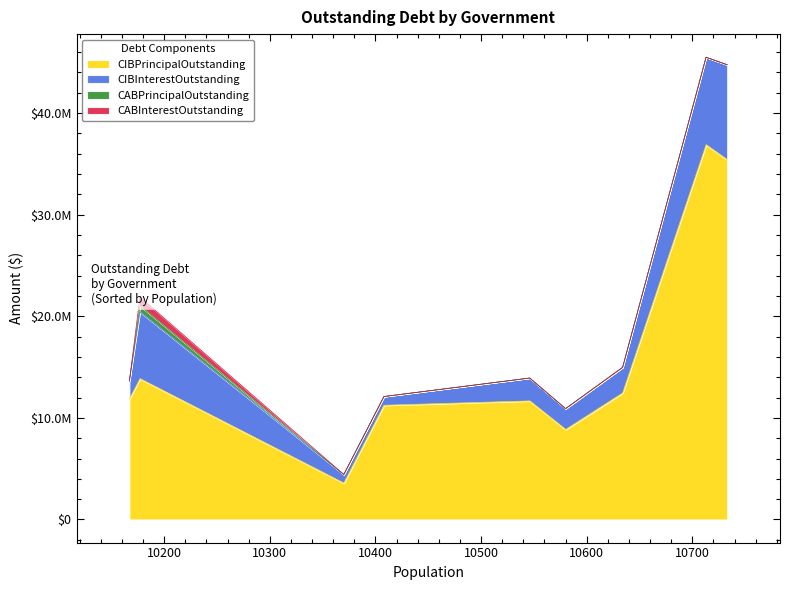

What are all the series names shown in the legend?

CIBPrincipalOutstanding, CIBInterestOutstanding, CABPrincipalOutstanding, CABInterestOutstanding